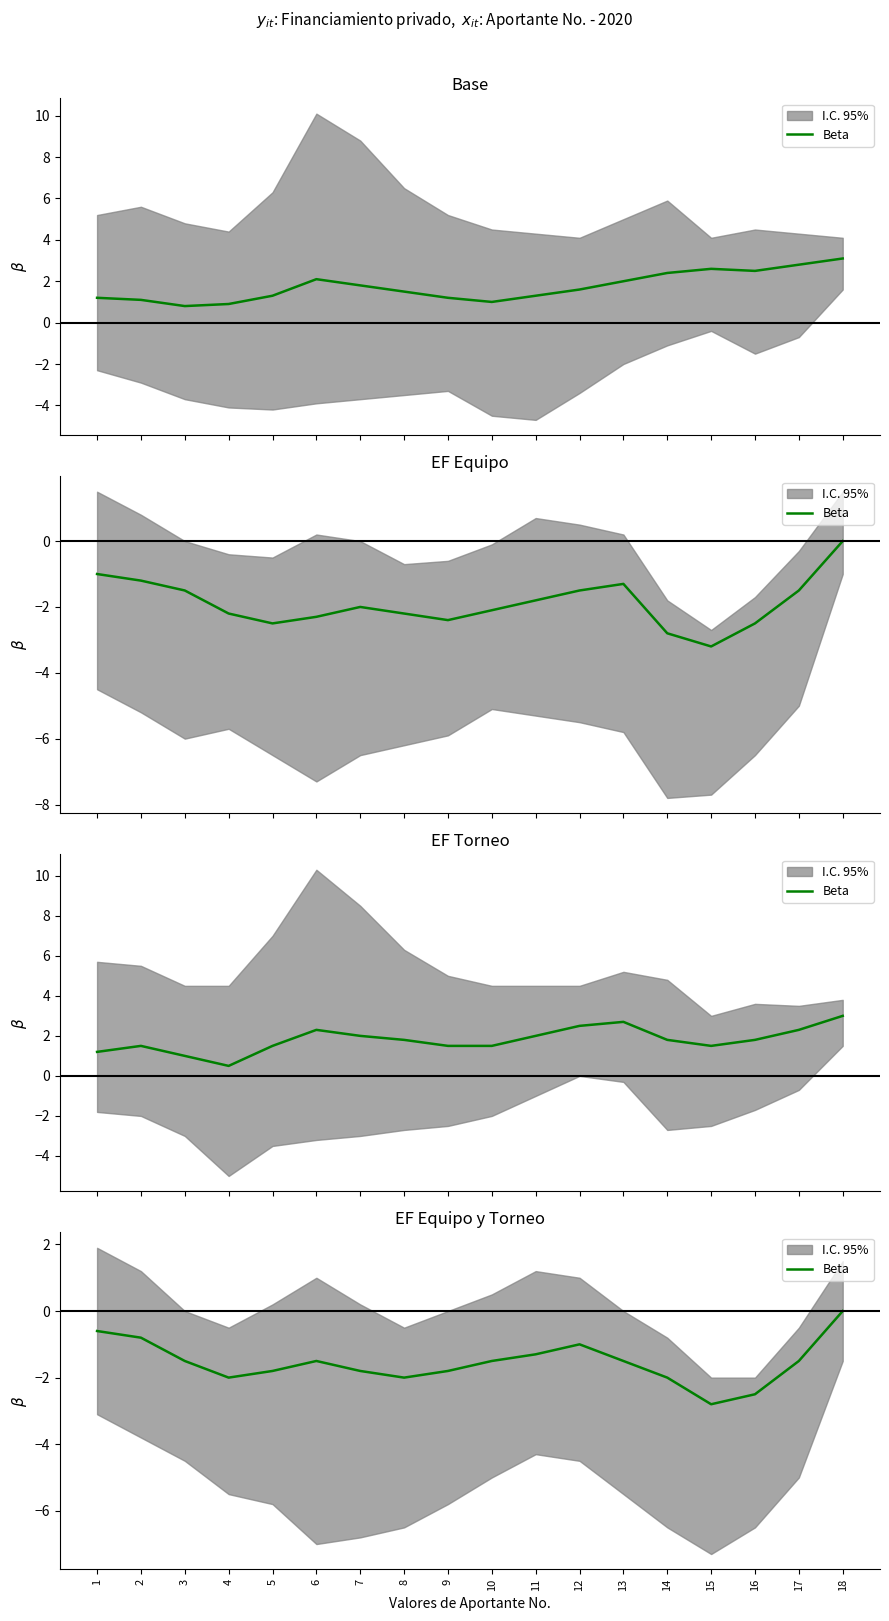

What is the value of the 5th point from the left?

-1.8